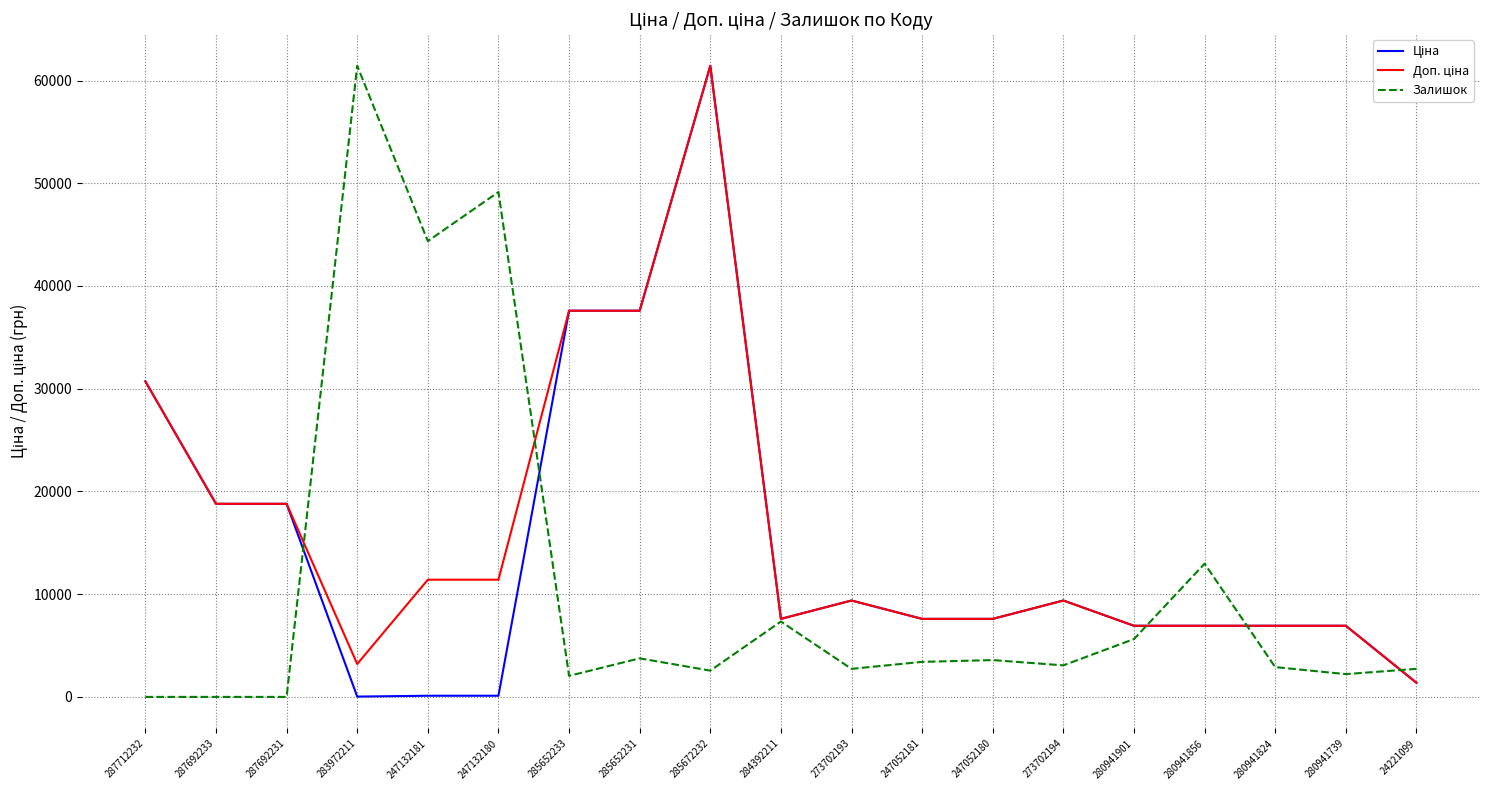

Which category has the highest value in the Залишок series?

283972211